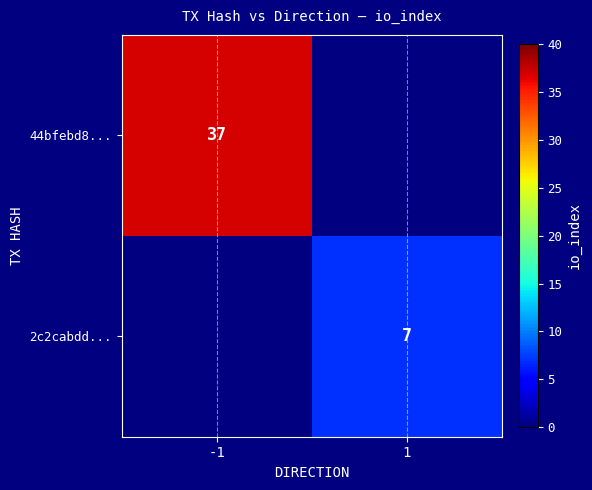

True or false: 44bfebd8... has a value of 37 at -1.

True